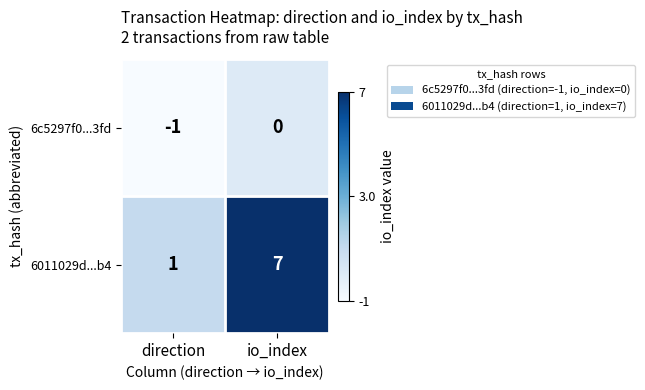

Reading right to left, transcribe all the data shown in this chart.

6c5297f0...3fd: io_index=0	direction=-1
6011029d...b4: io_index=7	direction=1